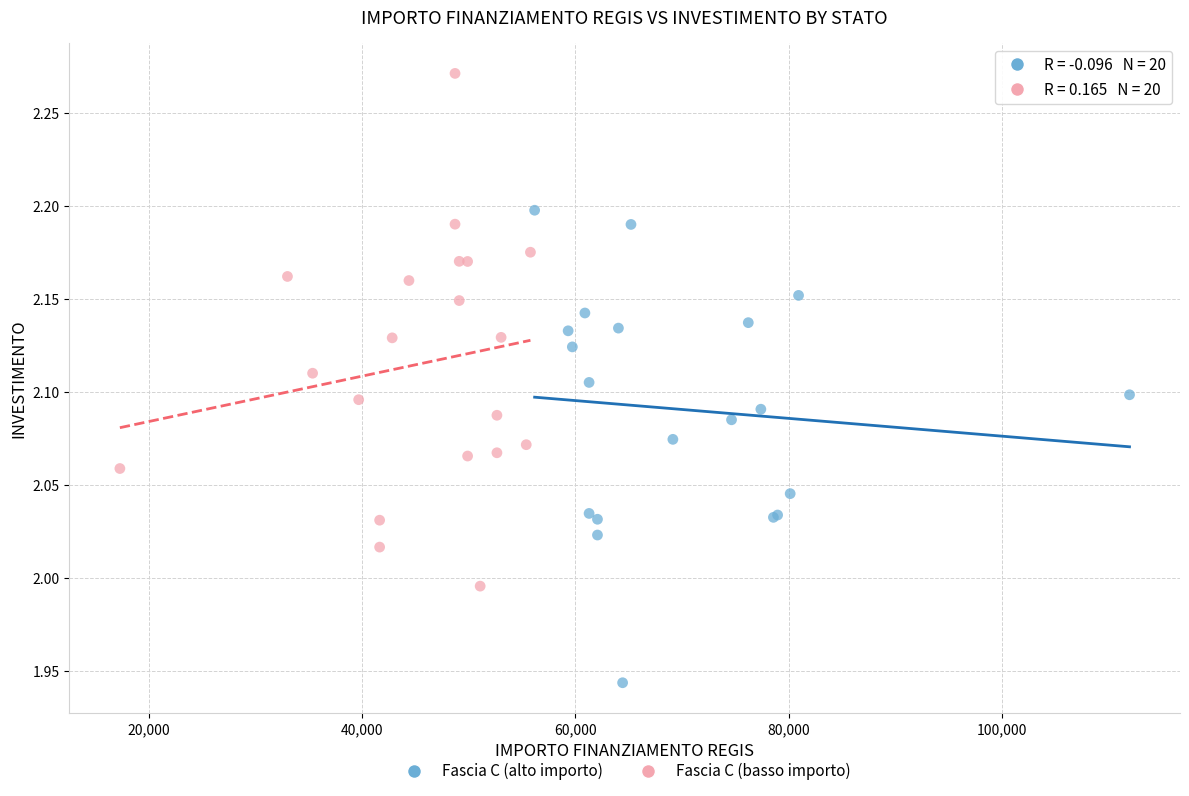

Which series reaches the maximum Y coordinate?

Fascia C (basso importo)